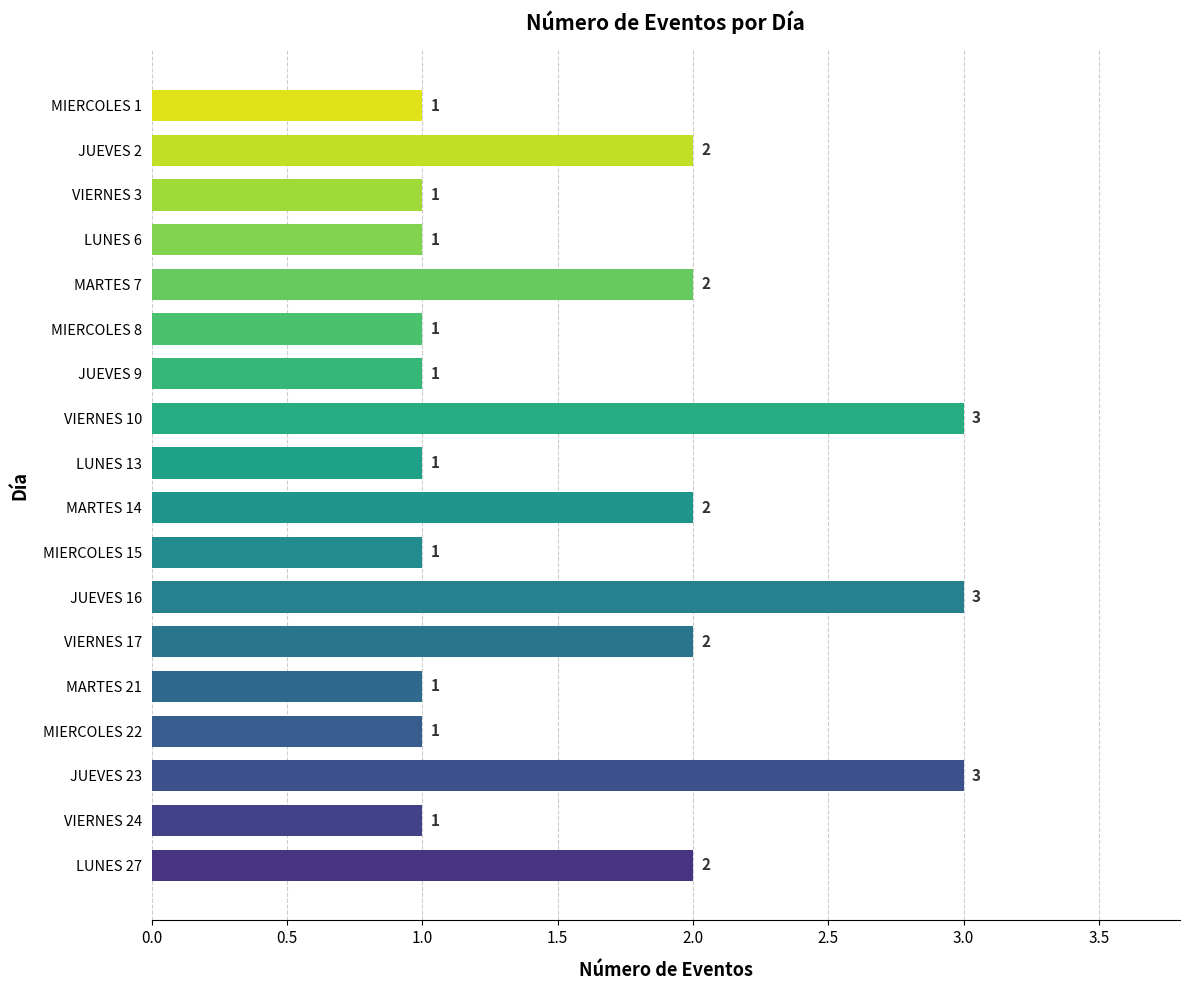

Is it true that the value at MARTES 14 is 2?

True